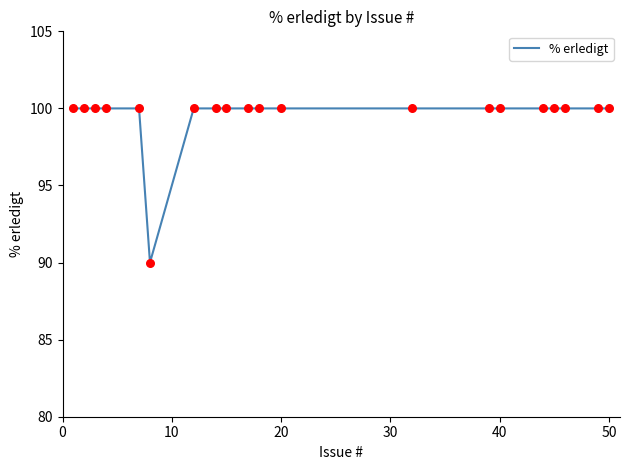

What is the smallest value displayed?

90